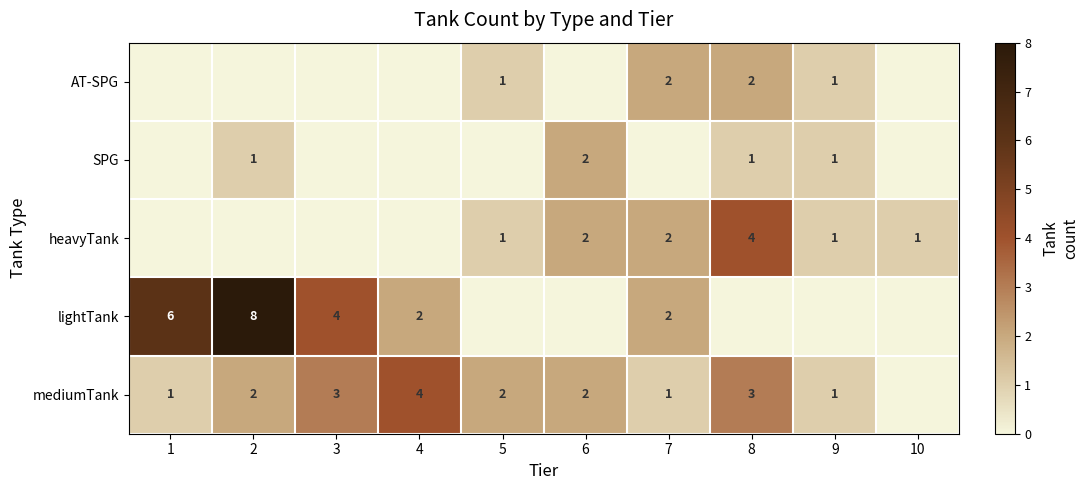

Is it true that heavyTank equals 4 at 8?

True